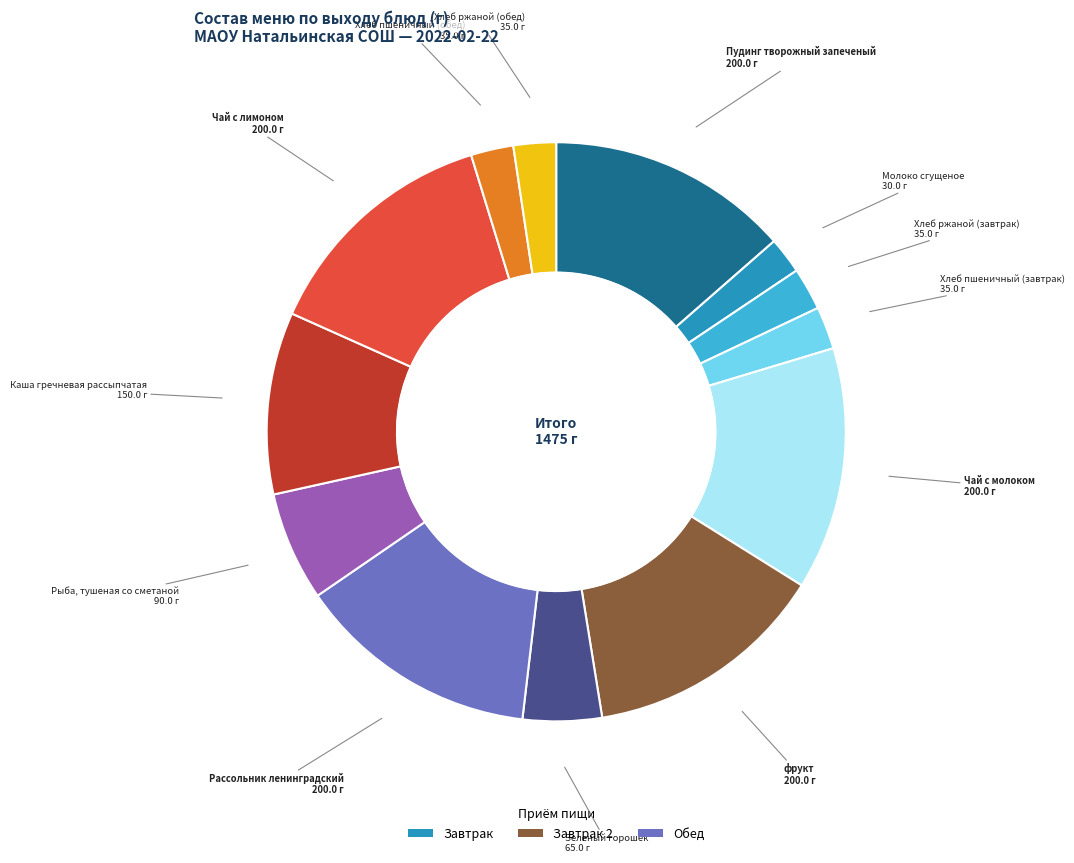

Is there any slice that represents more than half of the pie?

No